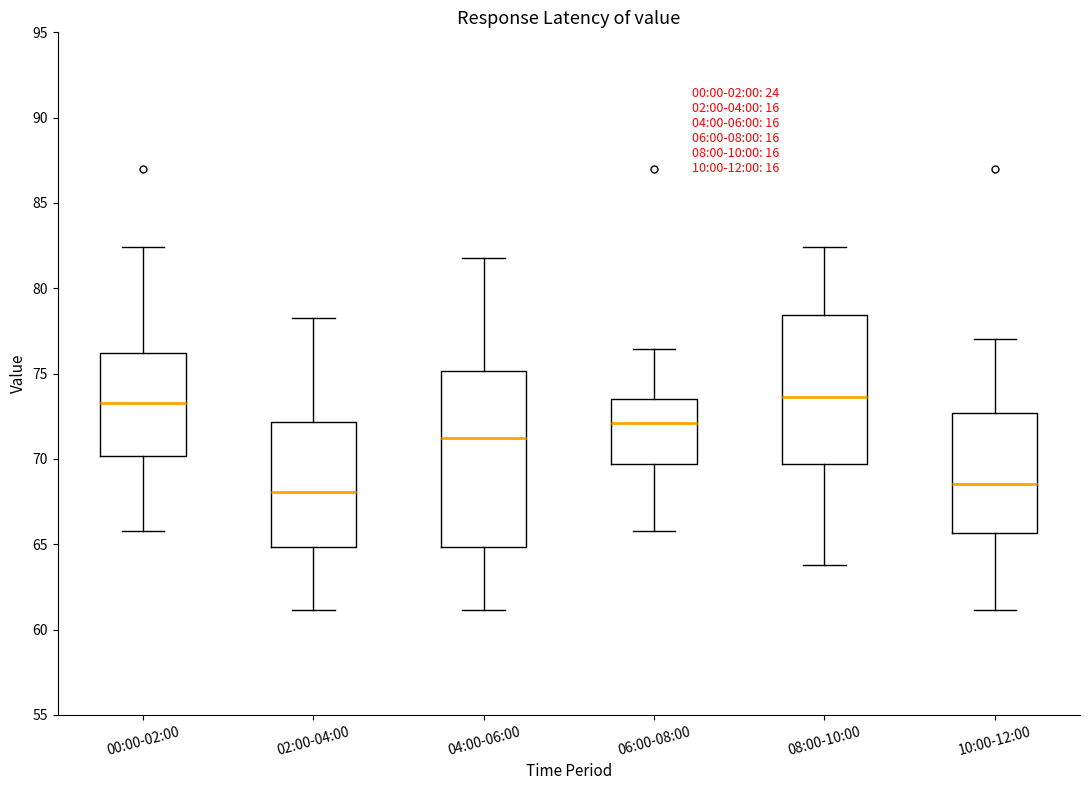

Reading left to right, read every box against the y-axis: the position of its median line, the range the box covers, and the ends of its whiskers. The values are not printed on the chart, so give them approximately, as read against the axis.

00:00-02:00: median 73.5, box 70.0 to 76.0, whiskers 66.0 to 82.5
02:00-04:00: median 68.0, box 65.0 to 72.0, whiskers 61.0 to 78.5
04:00-06:00: median 71.0, box 65.0 to 75.0, whiskers 61.0 to 82.0
06:00-08:00: median 72.0, box 69.5 to 73.5, whiskers 66.0 to 76.5
08:00-10:00: median 73.5, box 69.5 to 78.5, whiskers 64.0 to 82.5
10:00-12:00: median 68.5, box 65.5 to 72.5, whiskers 61.0 to 77.0